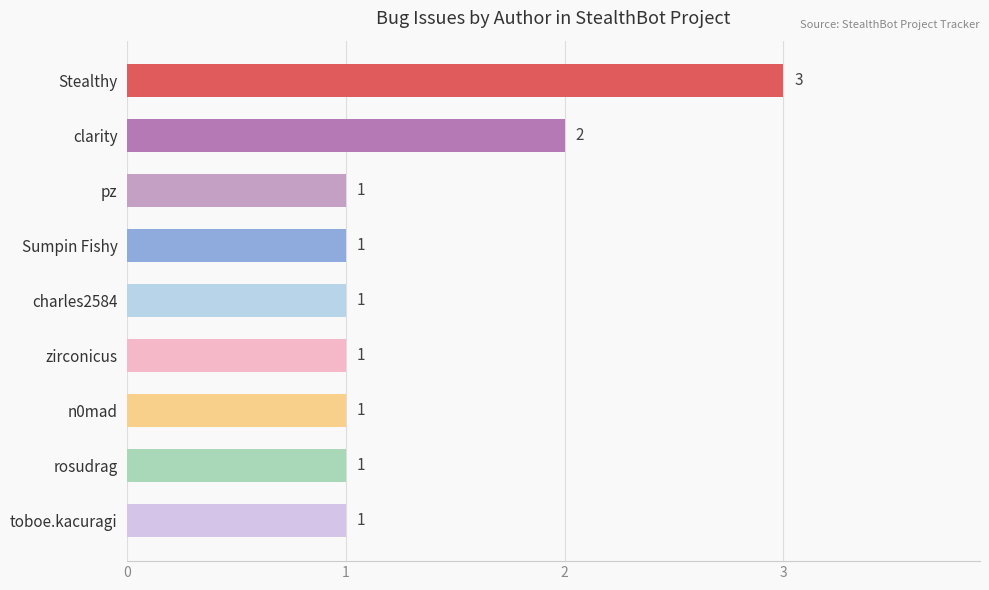

What is the minimum value shown in the chart?

1